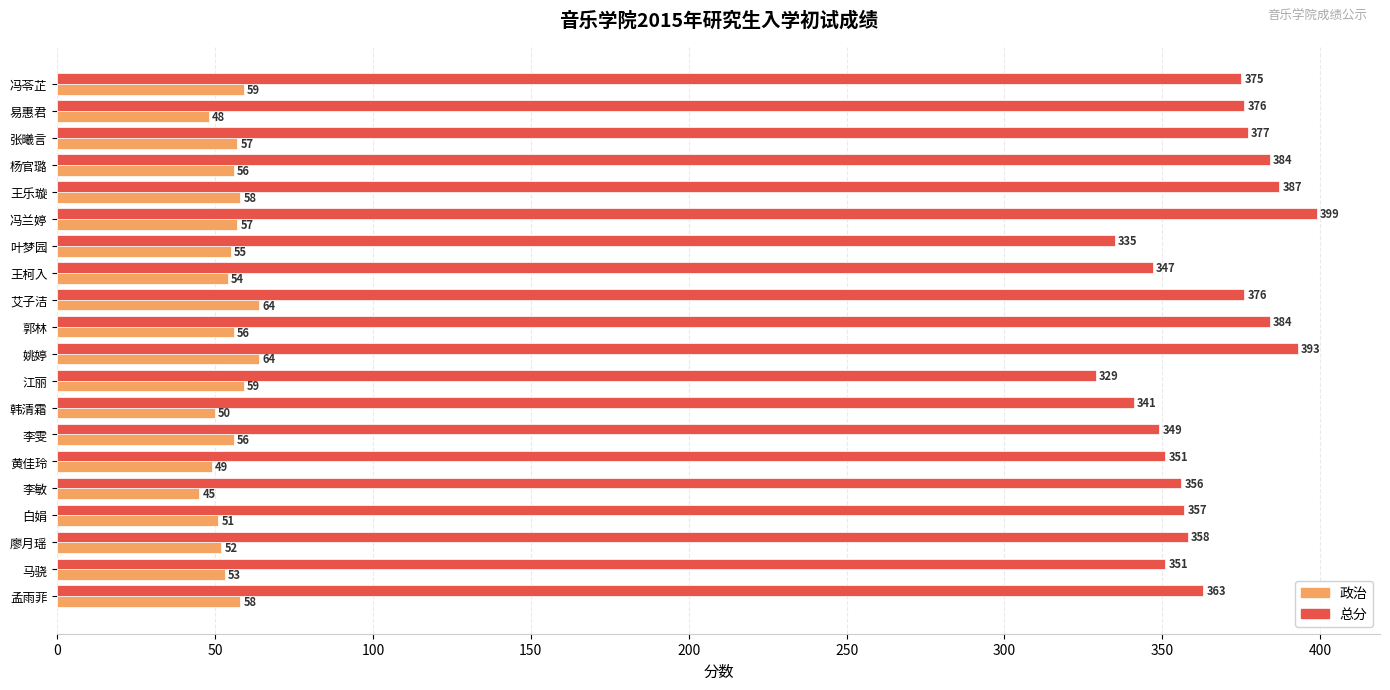

At which category is the sum across all series the highest?

姚婷